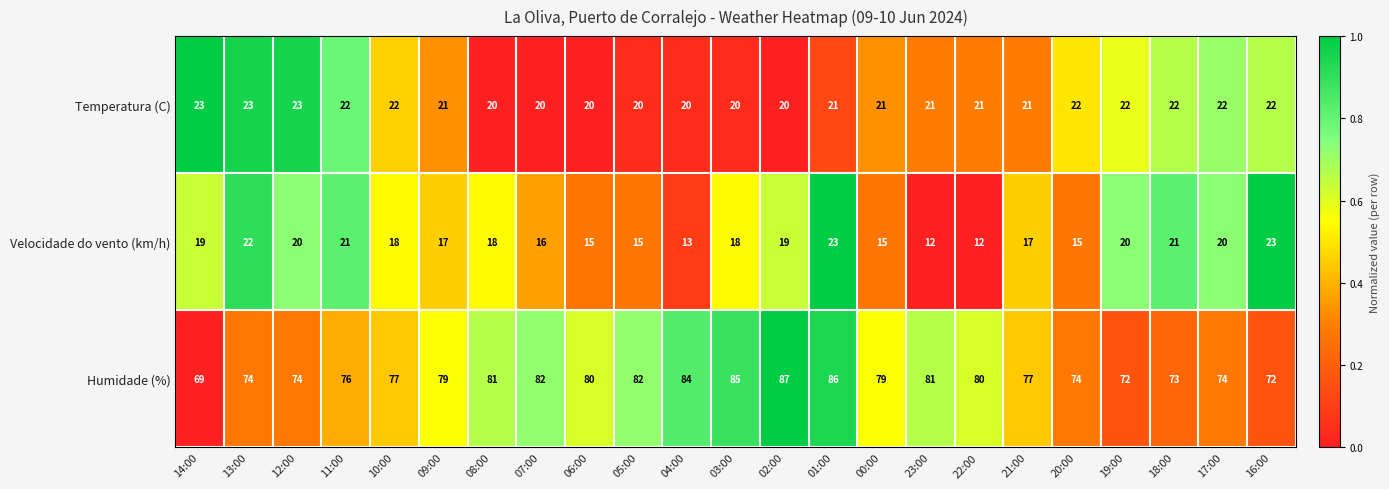

At which category is the sum across all series the highest?

01:00